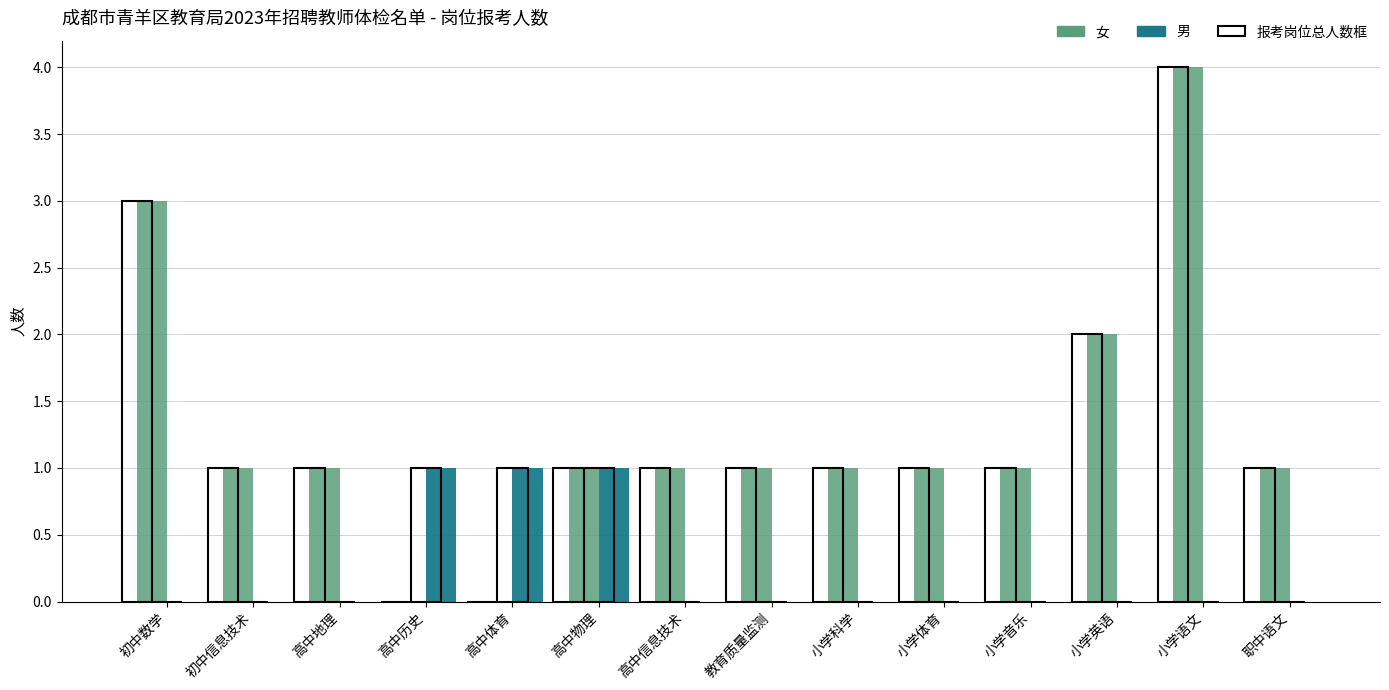

Which label corresponds to the smallest value in the chart?

高中历史